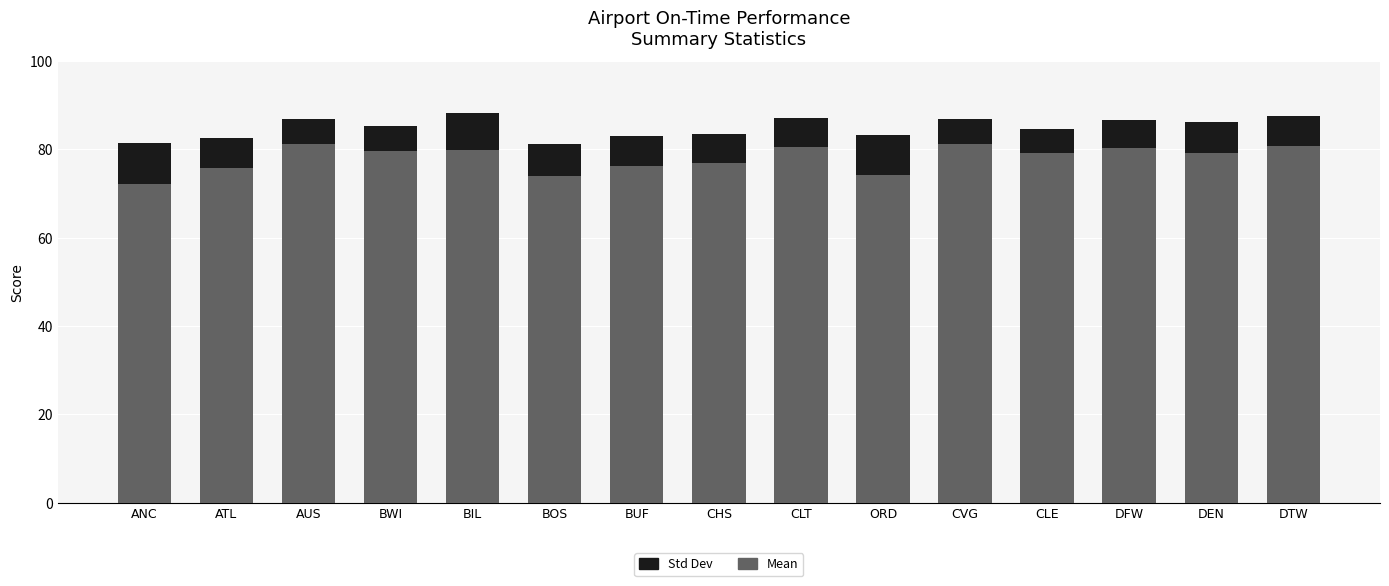

Is it true that Mean equals 30.7 at BOS?

False